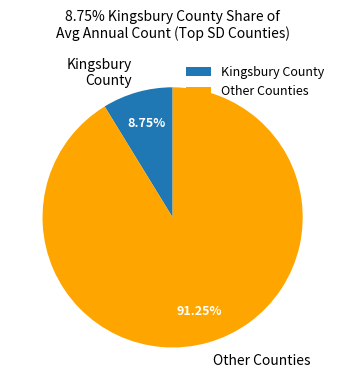

Do Other Counties and Kingsbury County together represent more than half of the pie?

Yes